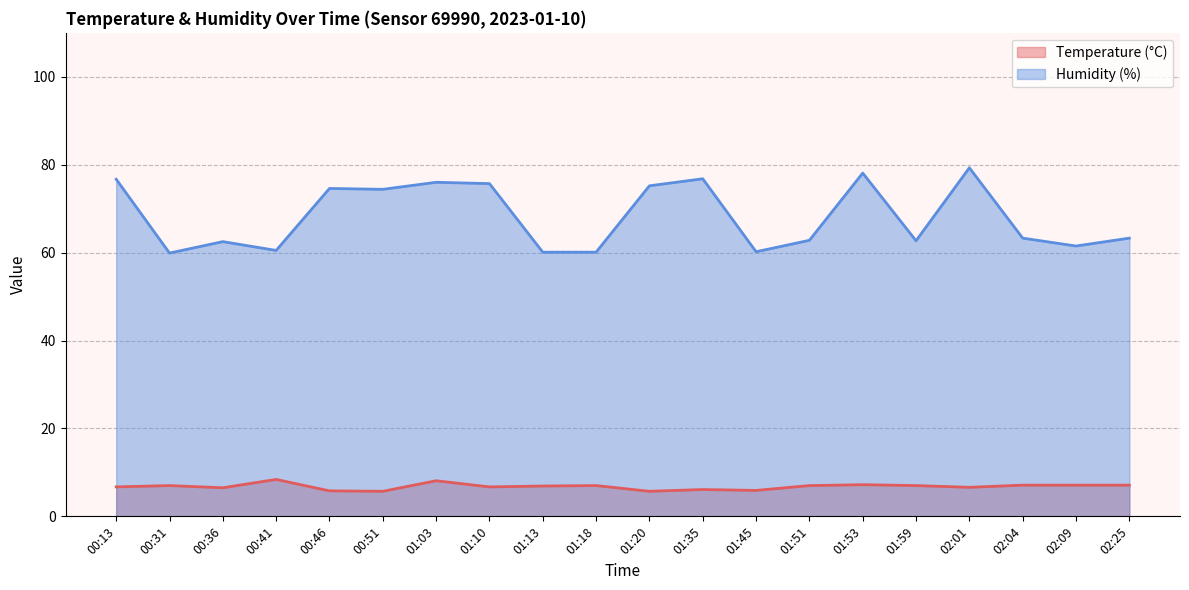

What position from the right is 00:13?

20